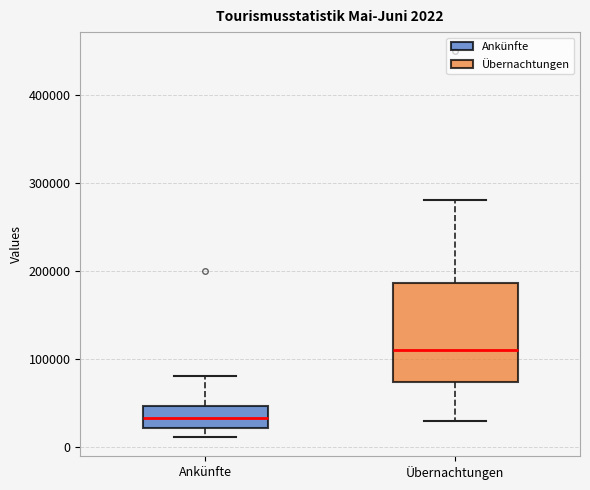

Which box's median line is the lowest?

Ankünfte